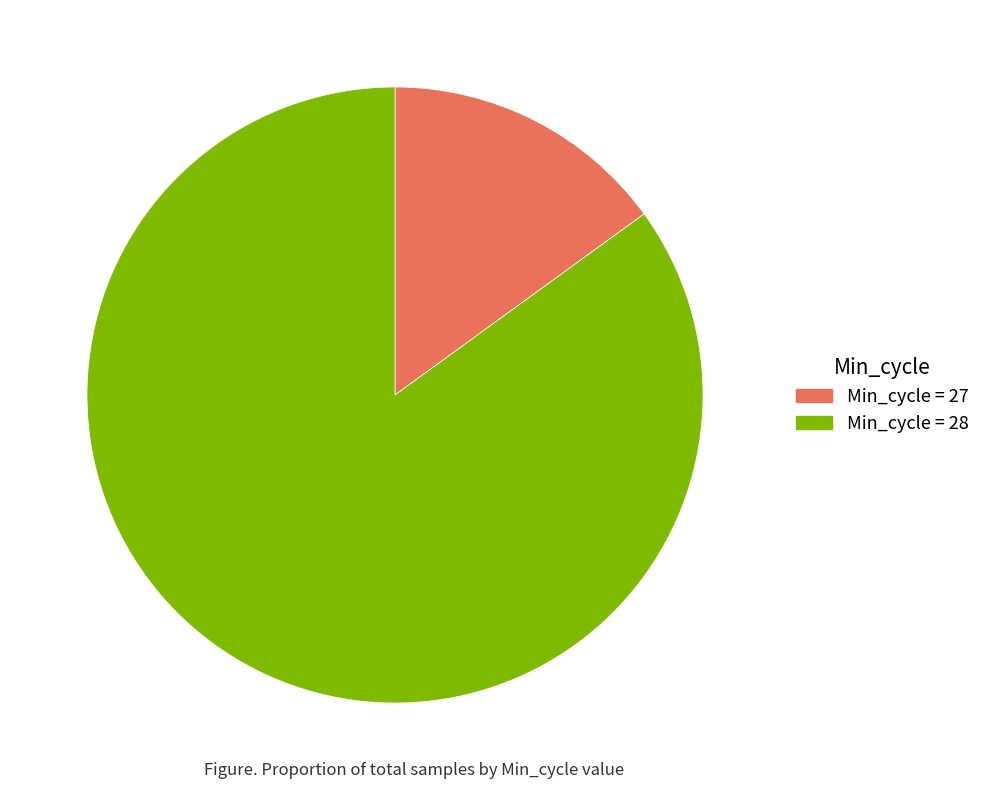

Is there any slice that represents more than half of the pie?

Yes